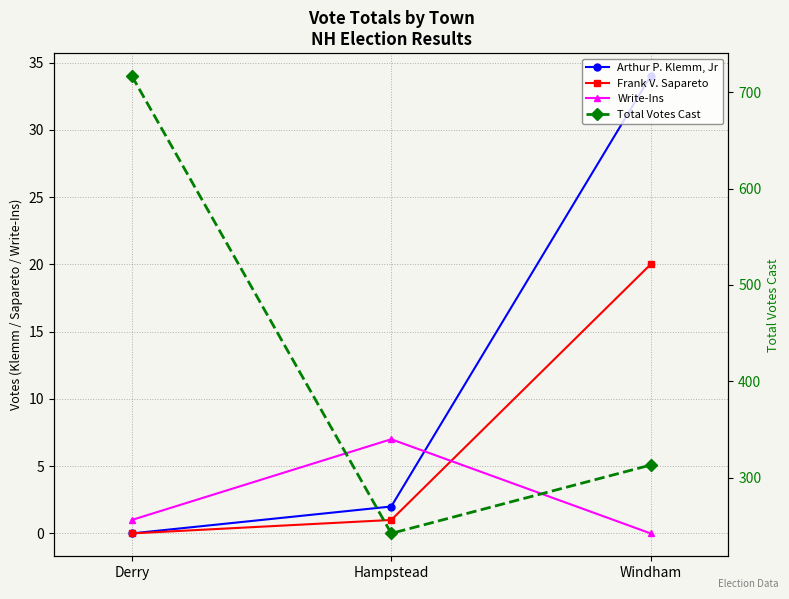

What are all the series names shown in the legend?

Arthur P. Klemm, Jr, Frank V. Sapareto, Write-Ins, Total Votes Cast